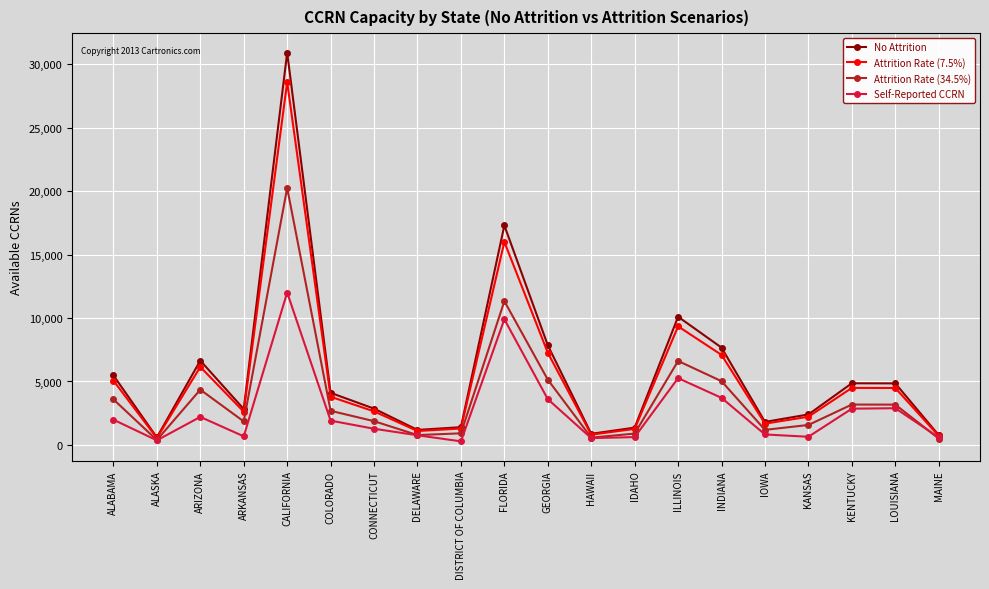

Which category has the highest value in the Attrition Rate (7.5%) series?

CALIFORNIA